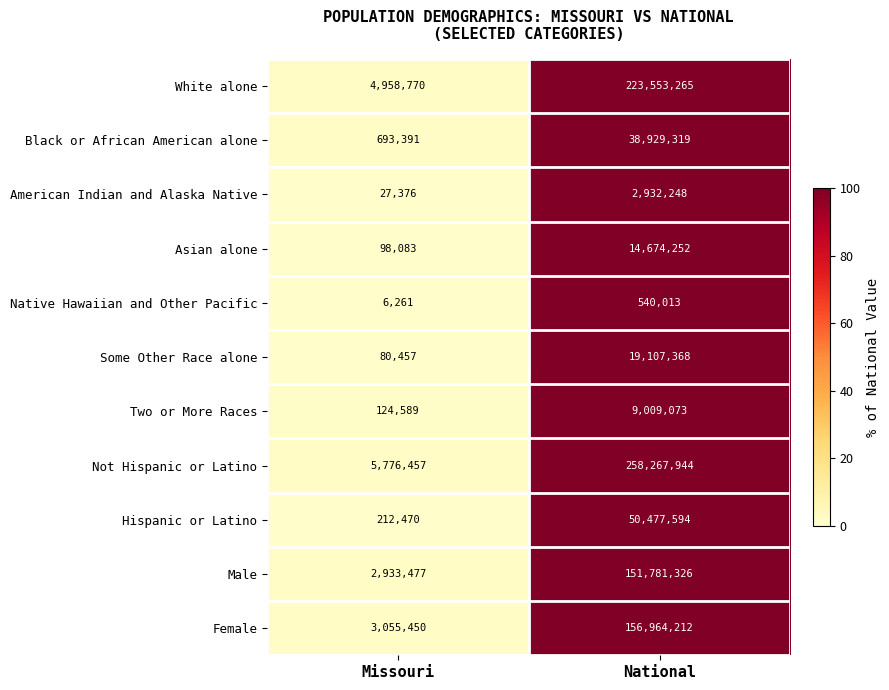

Reading right to left, list all the values displayed in this chart.

White alone: National=223553265	Missouri=4958770
Black or African American alone: National=38929319	Missouri=693391
American Indian and Alaska Native: National=2932248	Missouri=27376
Asian alone: National=14674252	Missouri=98083
Native Hawaiian and Other Pacific: National=540013	Missouri=6261
Some Other Race alone: National=19107368	Missouri=80457
Two or More Races: National=9009073	Missouri=124589
Not Hispanic or Latino: National=258267944	Missouri=5776457
Hispanic or Latino: National=50477594	Missouri=212470
Male: National=151781326	Missouri=2933477
Female: National=156964212	Missouri=3055450